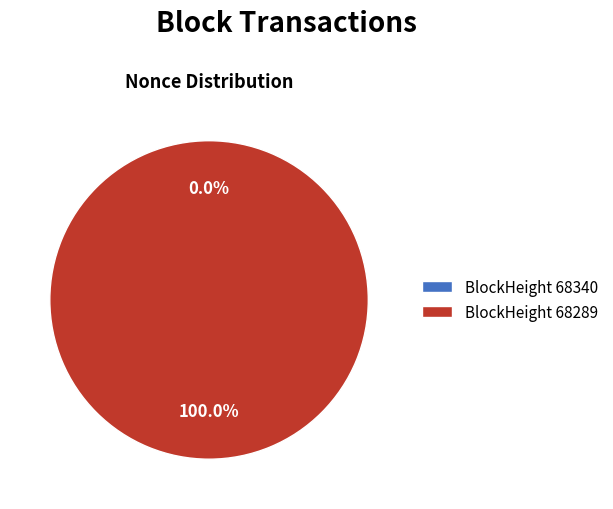

Is the sum of 68289 and 68340 greater than half?

Yes